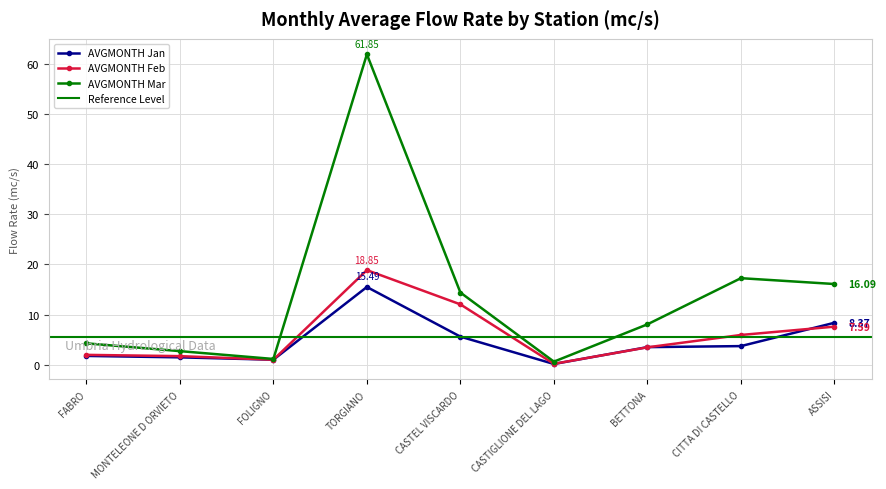

The value of AVGMONTH Jan at FOLIGNO is 0.3. True or false?

False